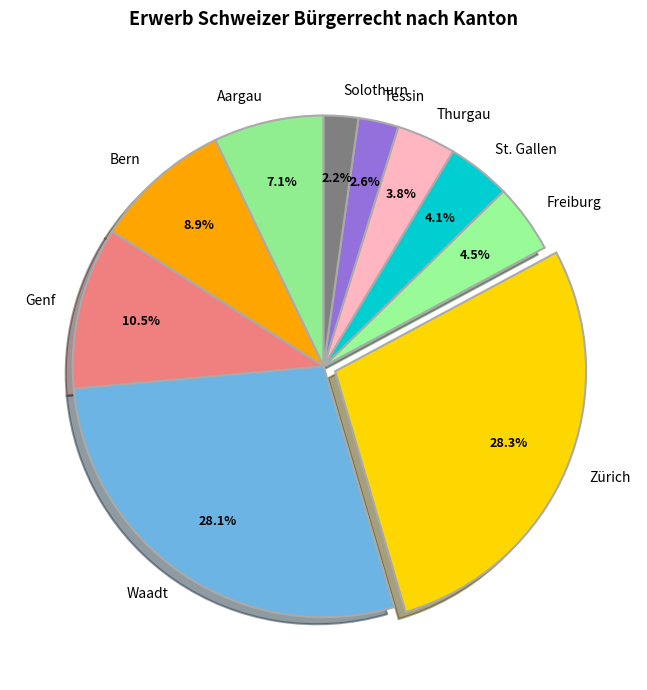

Is there any slice that represents more than half of the pie?

No